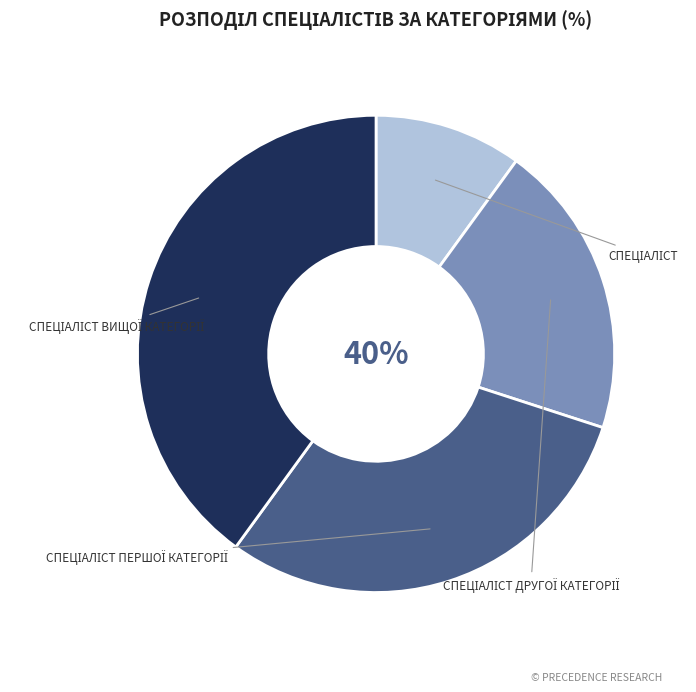

Rank the categories by value from lowest to highest.

Спеціаліст, Спеціаліст другої категорії, Спеціаліст першої категорії, Спеціаліст вищої категорії